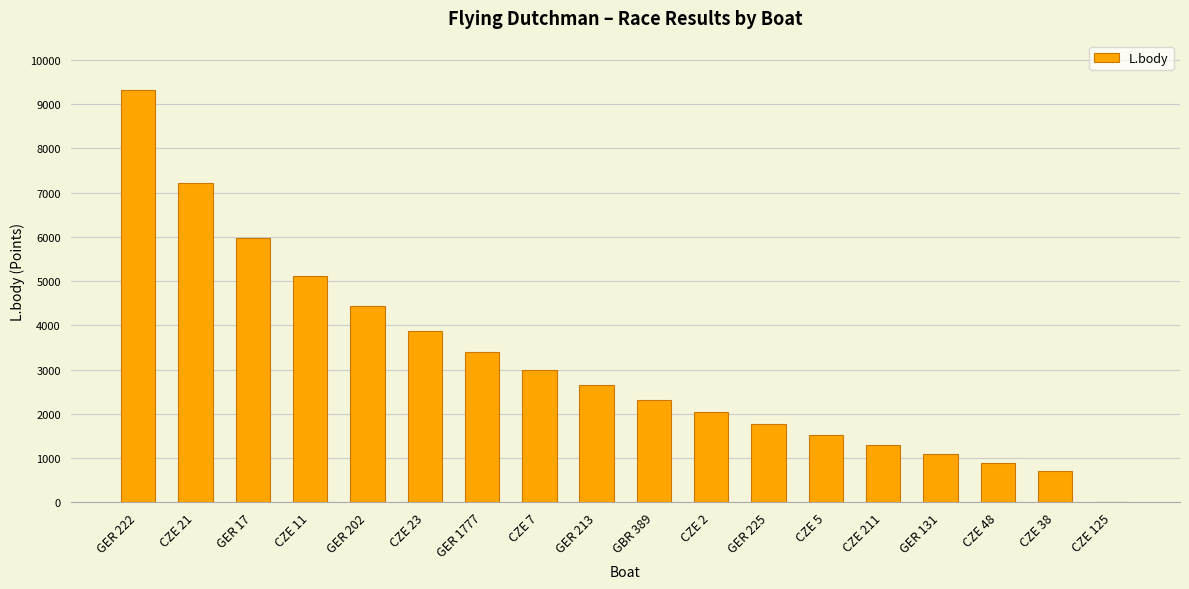

Approximately how many times larger is the value at CZE 11 compared to CZE 7?

1.7